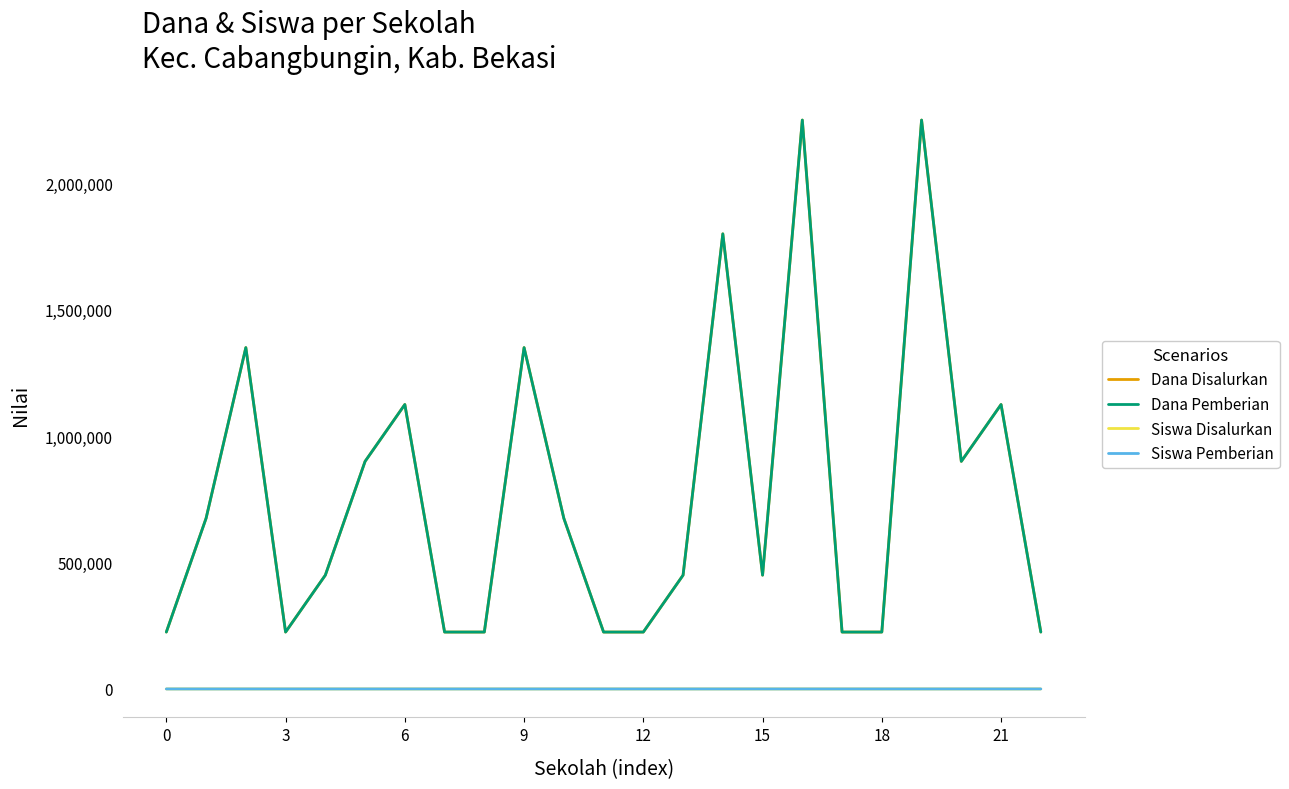

Does the chart display data point markers on the line(s)?

No